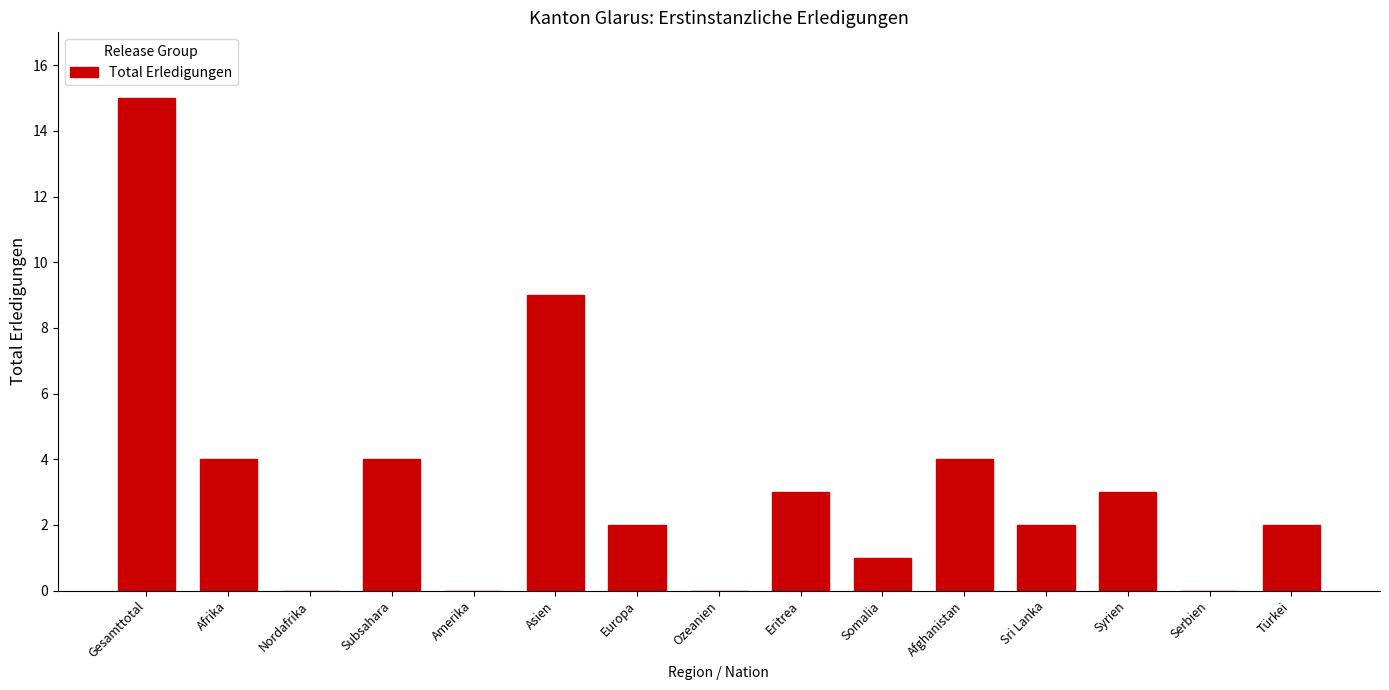

Reading left to right, transcribe all the data shown in this chart.

Gesamttotal=15	Afrika=4	Nordafrika=0	Subsahara=4	Amerika=0	Asien=9	Europa=2	Ozeanien=0	Eritrea=3	Somalia=1	Afghanistan=4	Sri Lanka=2	Syrien=3	Serbien=0	Türkei=2